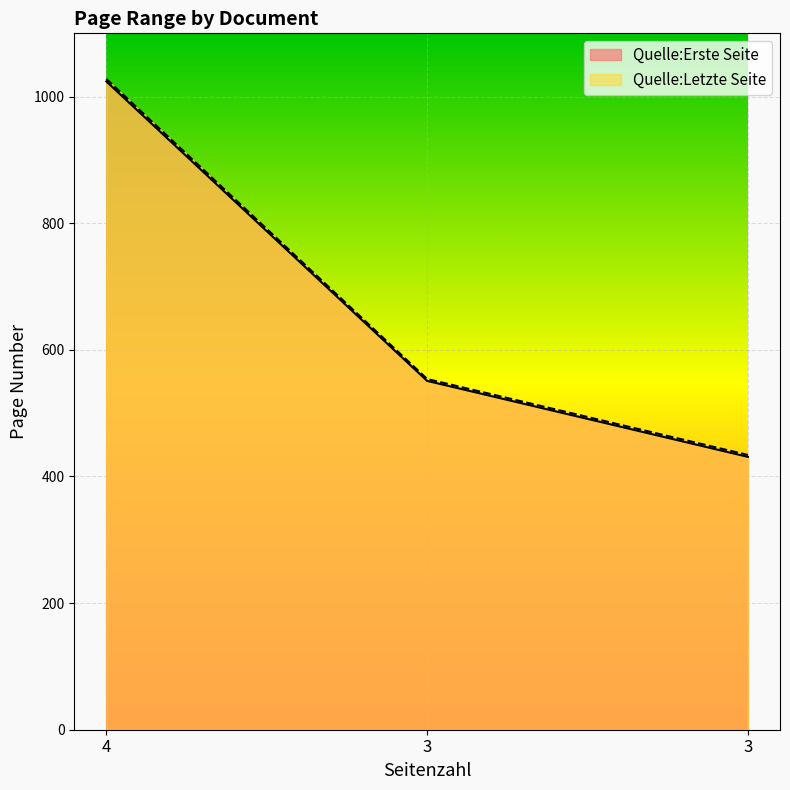

Rank the series by their average value, from highest to lowest.

Quelle:Letzte Seite, Quelle:Erste Seite